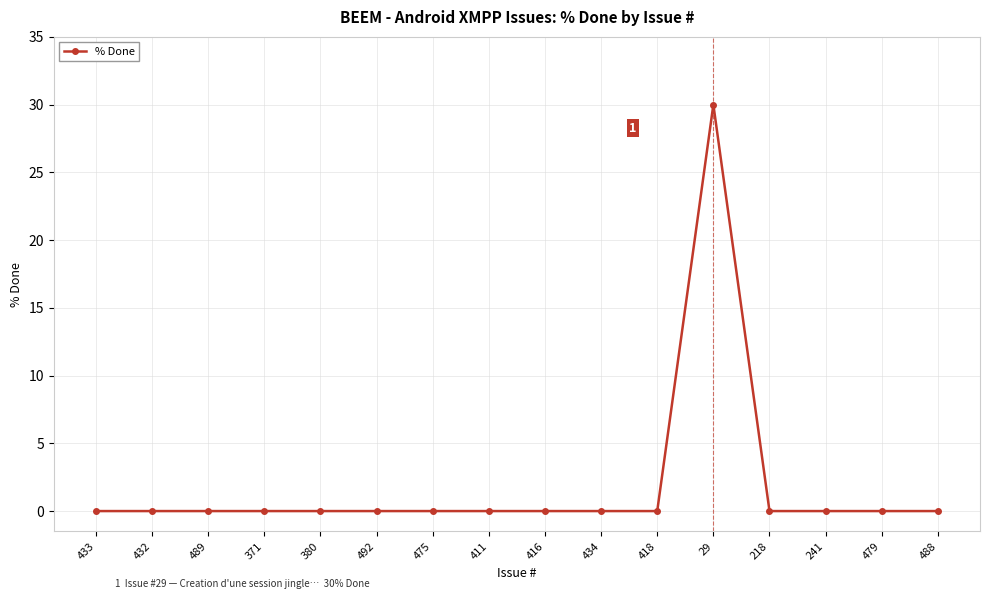

How many lines are shown in the chart?

1